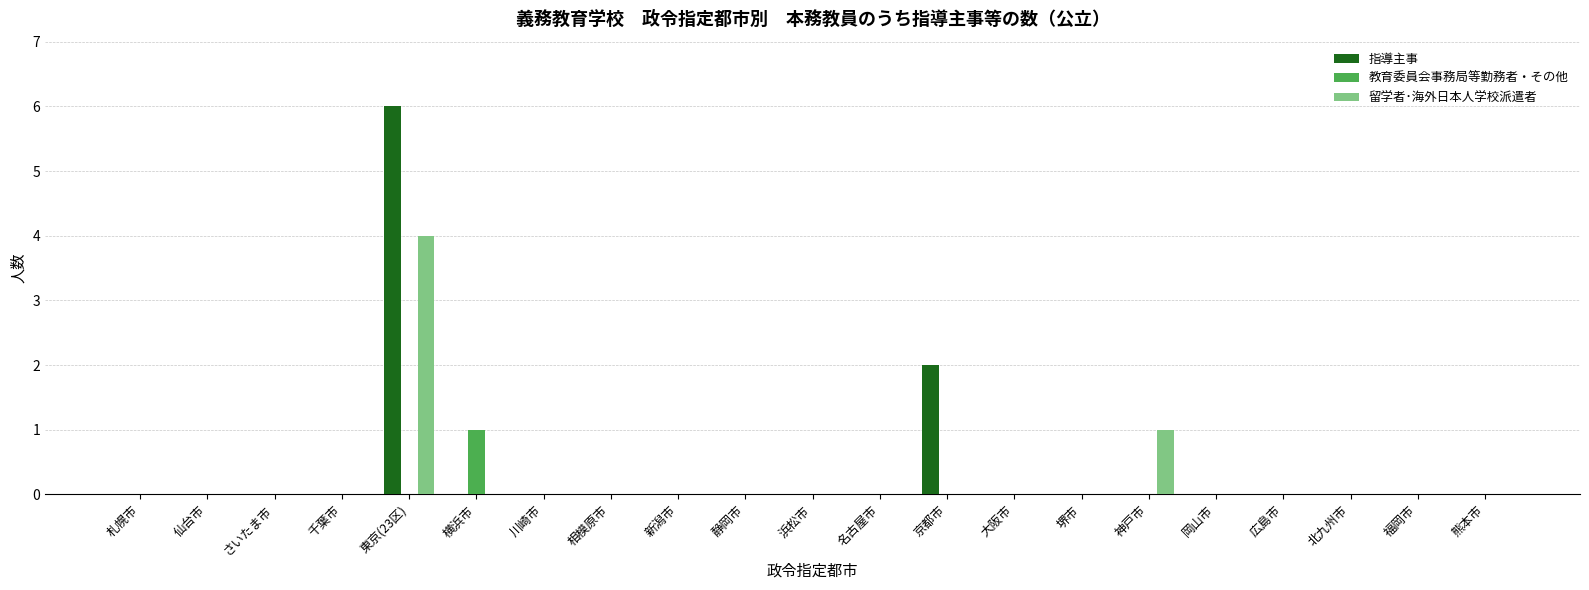

Which series has the largest range (max minus min)?

指導主事